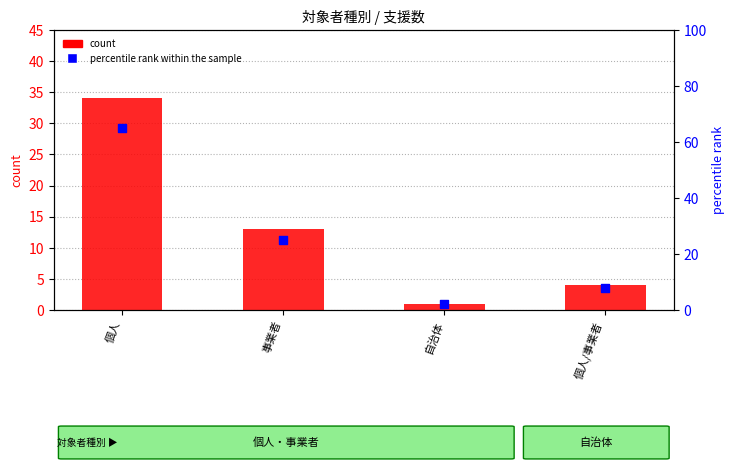

Is the value of count at 事業者 greater than the value of percentile rank within the sample at 自治体?

Yes